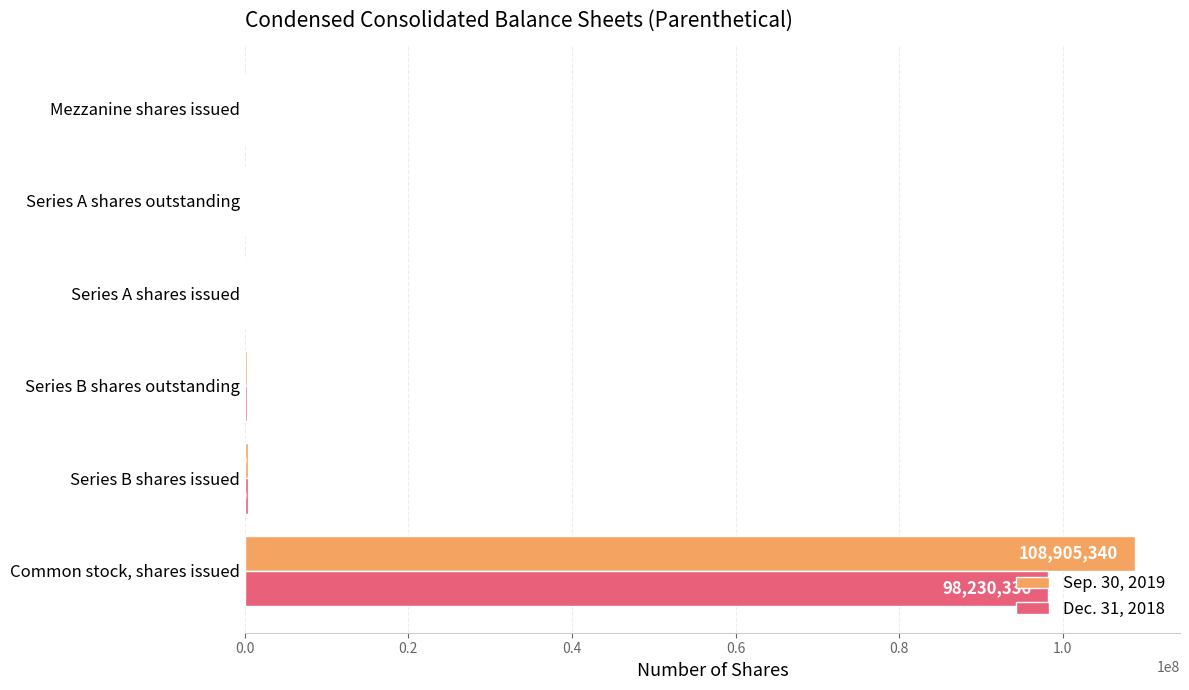

What is the greatest value displayed?

108905340